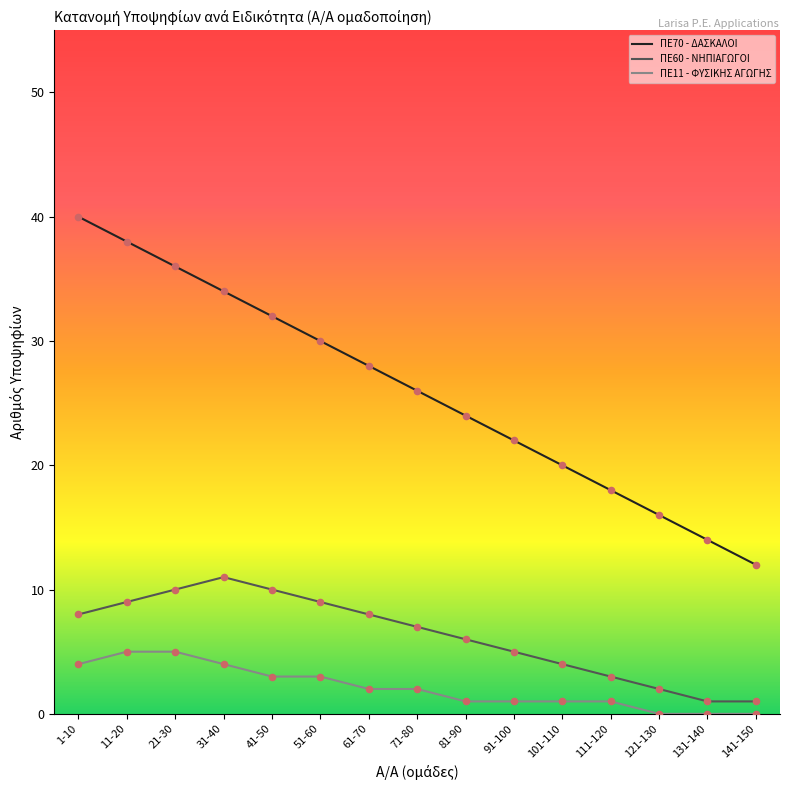

Which series has the largest total across all categories?

ΠΕ70 - ΔΑΣΚΑΛΟΙ